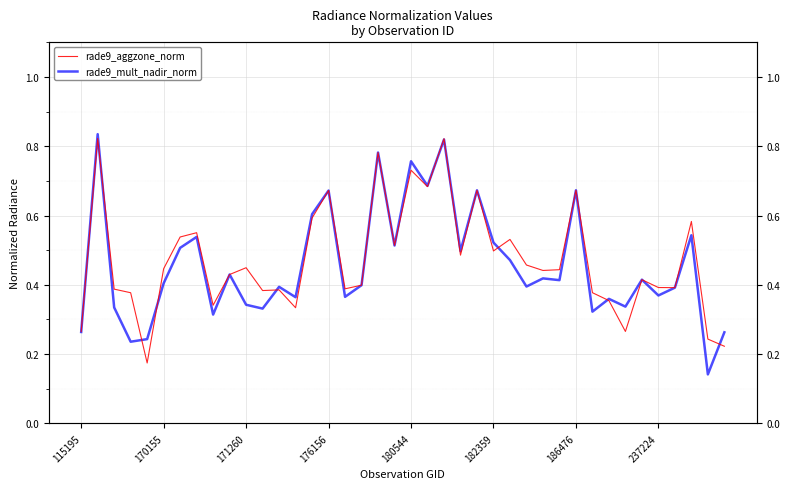

Which series has the largest total across all categories?

rade9_aggzone_norm